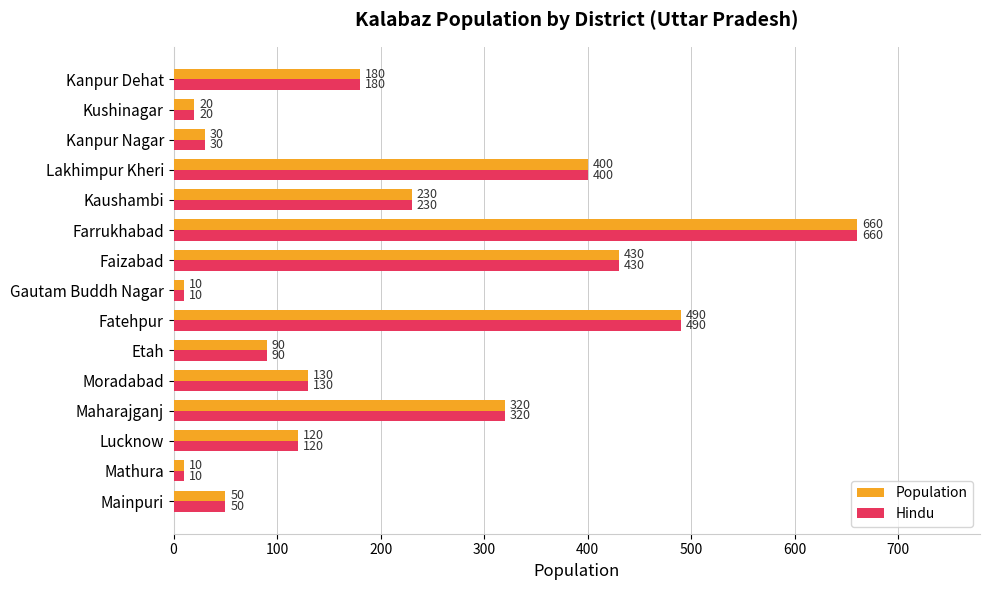

Count the number of data series in this chart.

2